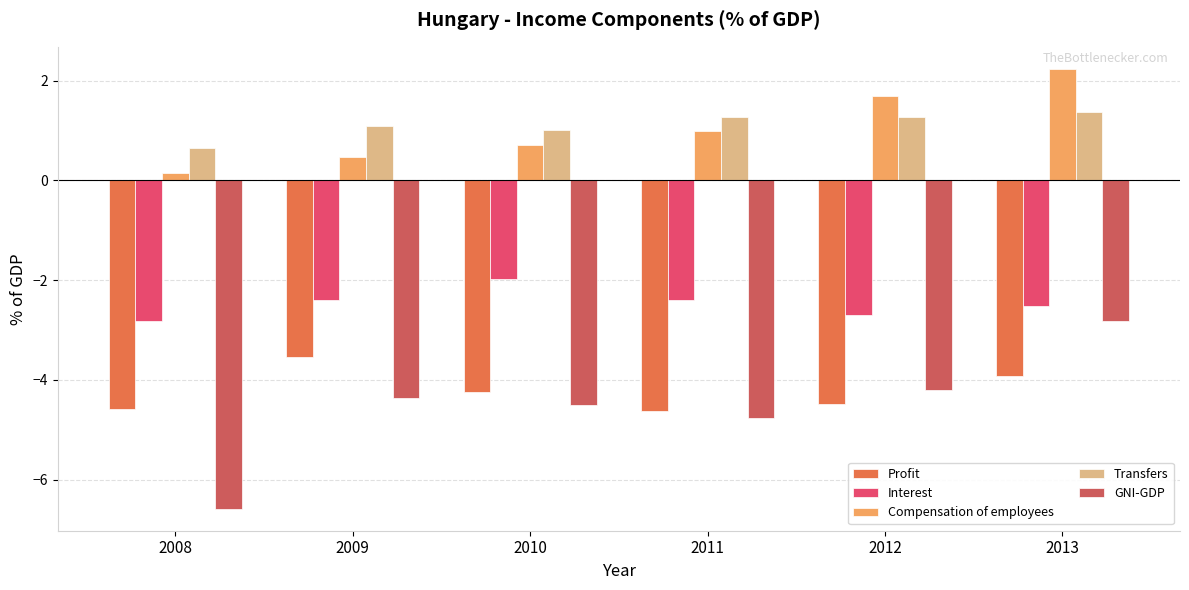

How many bars are there in each group?

5